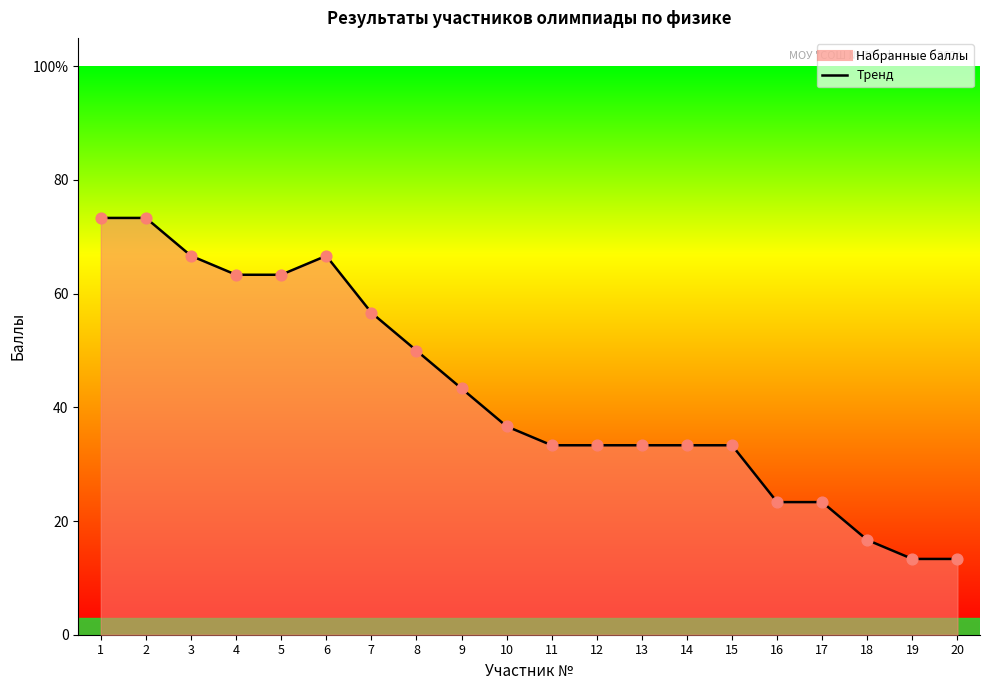

What is the change in value from 2 to 5?

-10.0